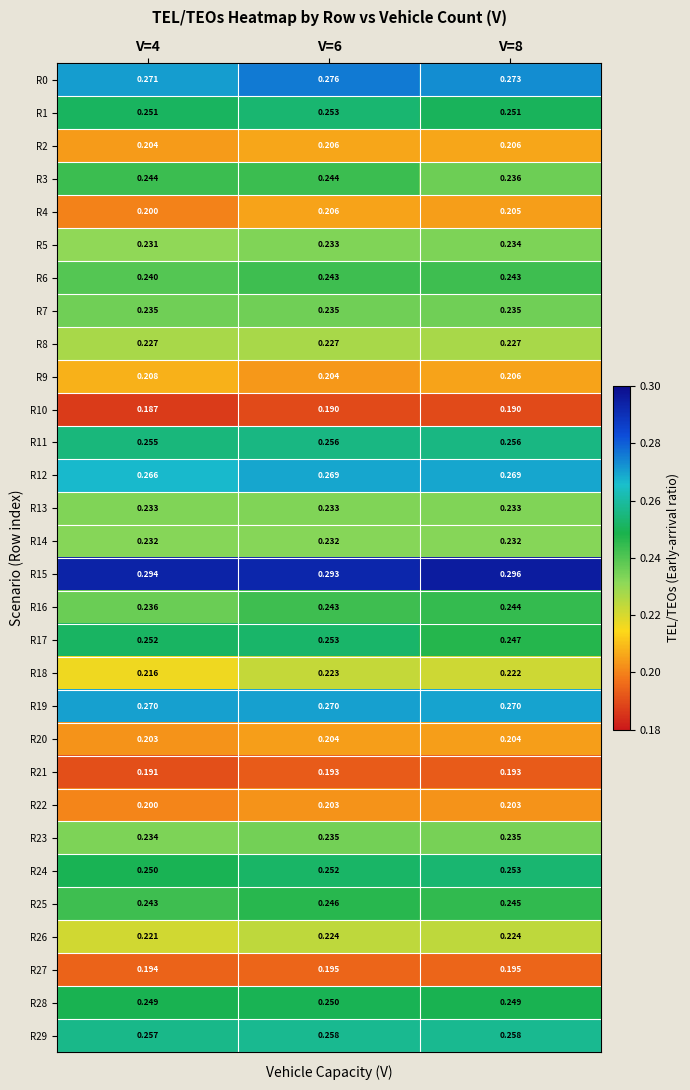

Is the value of R22 at V=8 greater than the value of R19 at V=4?

No